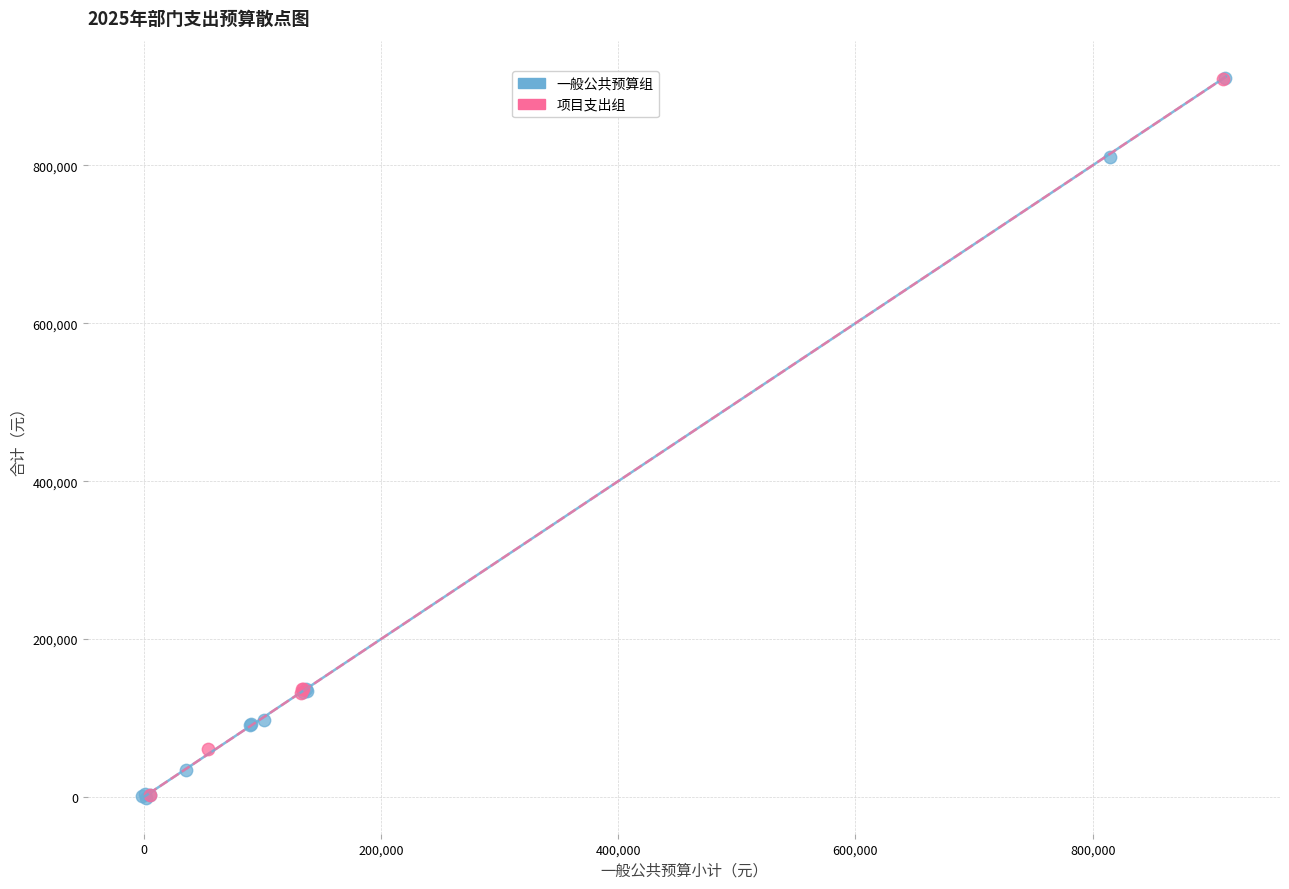

Which series has the widest spread of Y values?

一般公共预算组